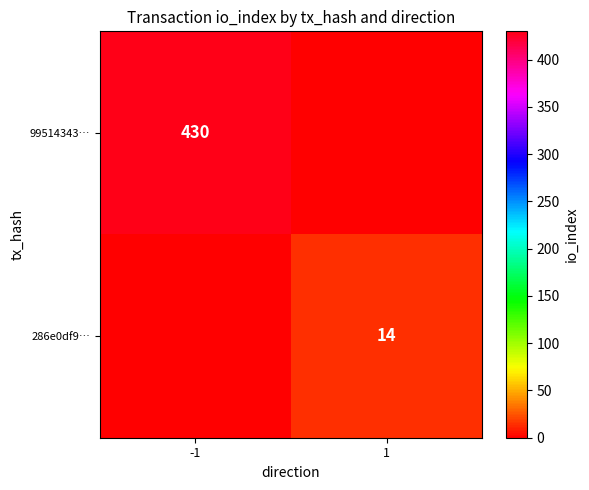

True or false: 286e0df9… has a value of 4 at 1.

False